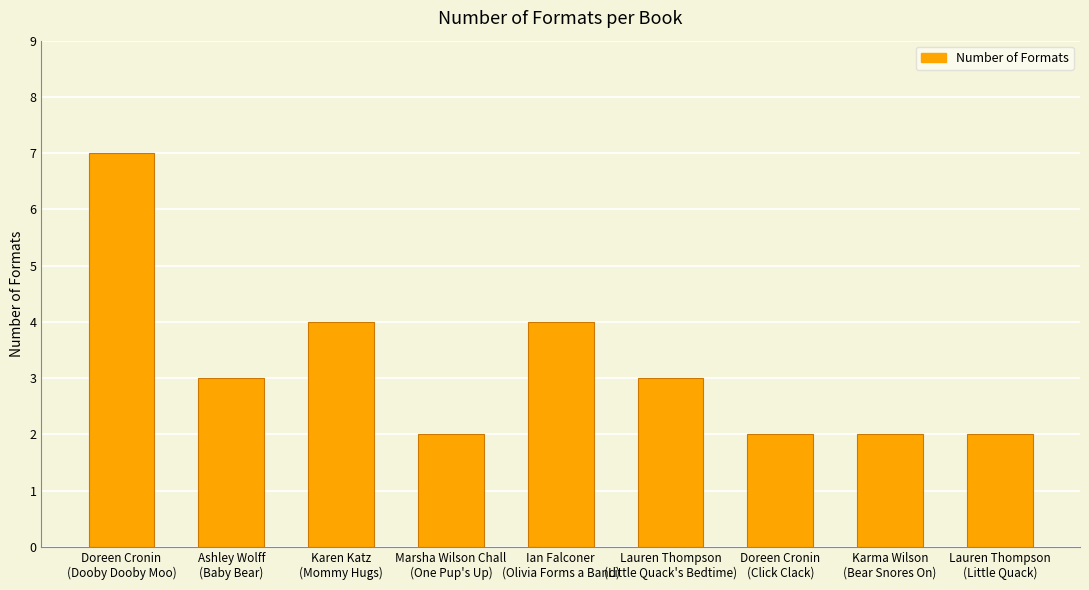

Count the values in the range 2 to 4.

8